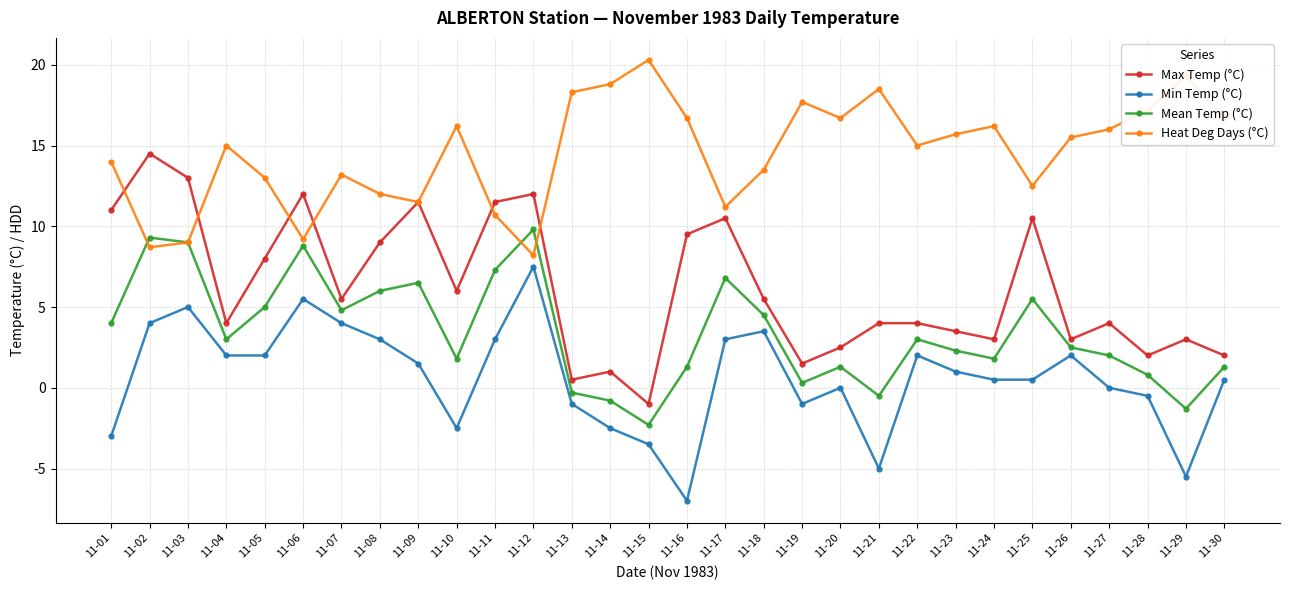

What is the maximum value shown in the chart?

20.3